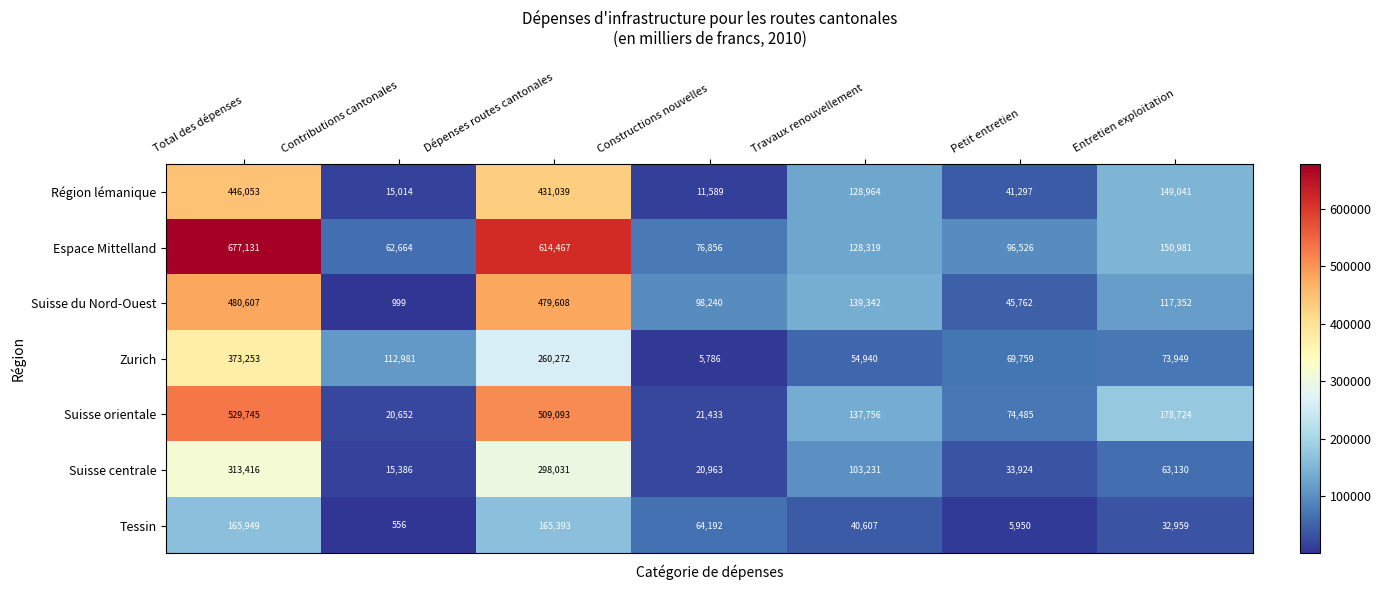

The Espace Mittelland series shows 677131 at Total des dépenses. True or false?

True